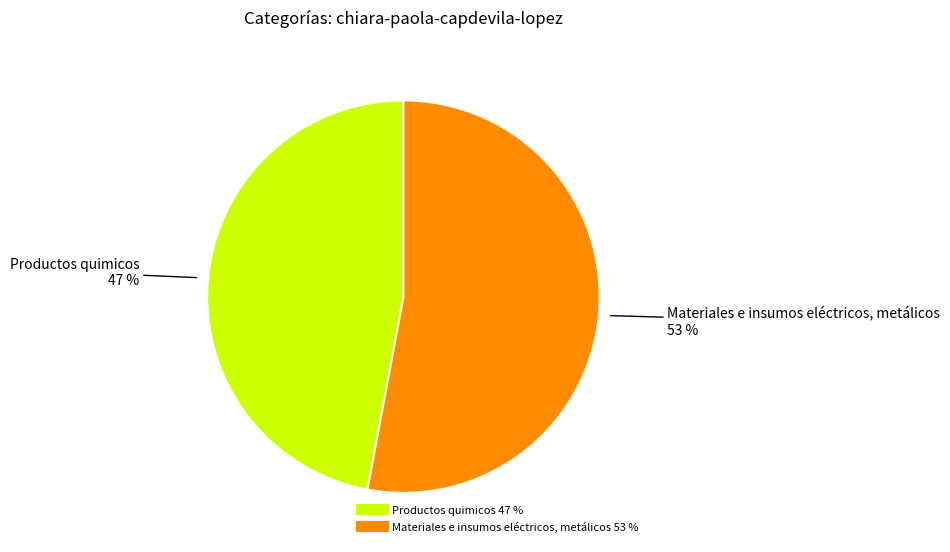

Is it true that Productos quimicos is 47% of the pie?

True